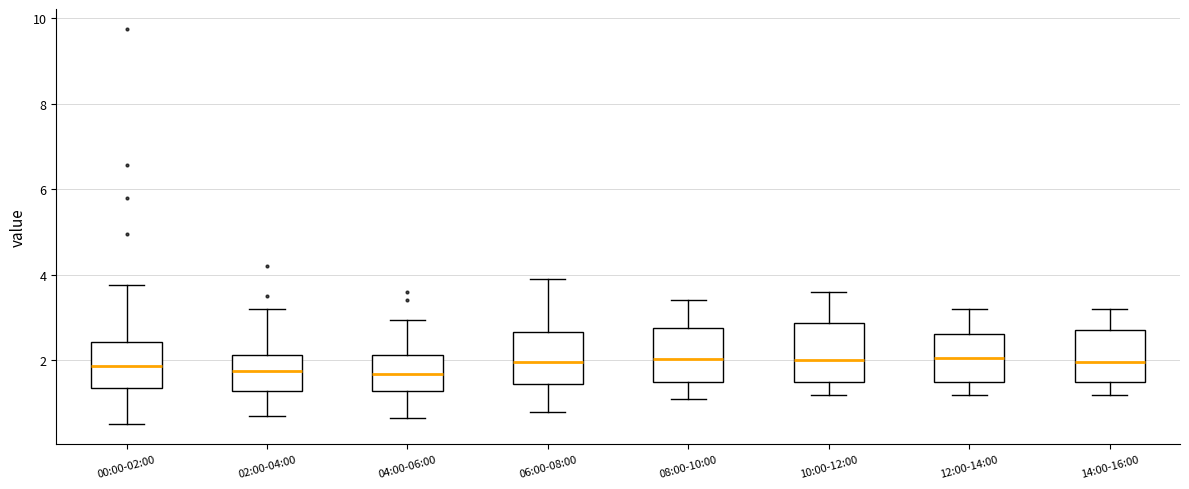

Reading left to right, transcribe this box plot: for each box, give where its median line is, the range the box spans, and where its two whiskers end, as read against the y-axis. The values are not printed on the chart, so give them approximately, as read against the axis.

00:00-02:00: median 1.8, box 1.4 to 2.4, whiskers 0.6 to 3.8
02:00-04:00: median 1.8, box 1.2 to 2.2, whiskers 0.8 to 3.2
04:00-06:00: median 1.6, box 1.2 to 2.2, whiskers 0.6 to 3.0
06:00-08:00: median 2.0, box 1.4 to 2.6, whiskers 0.8 to 4.0
08:00-10:00: median 2.0, box 1.4 to 2.8, whiskers 1.2 to 3.4
10:00-12:00: median 2.0, box 1.6 to 2.8, whiskers 1.2 to 3.6
12:00-14:00: median 2.0, box 1.6 to 2.6, whiskers 1.2 to 3.2
14:00-16:00: median 2.0, box 1.6 to 2.8, whiskers 1.2 to 3.2